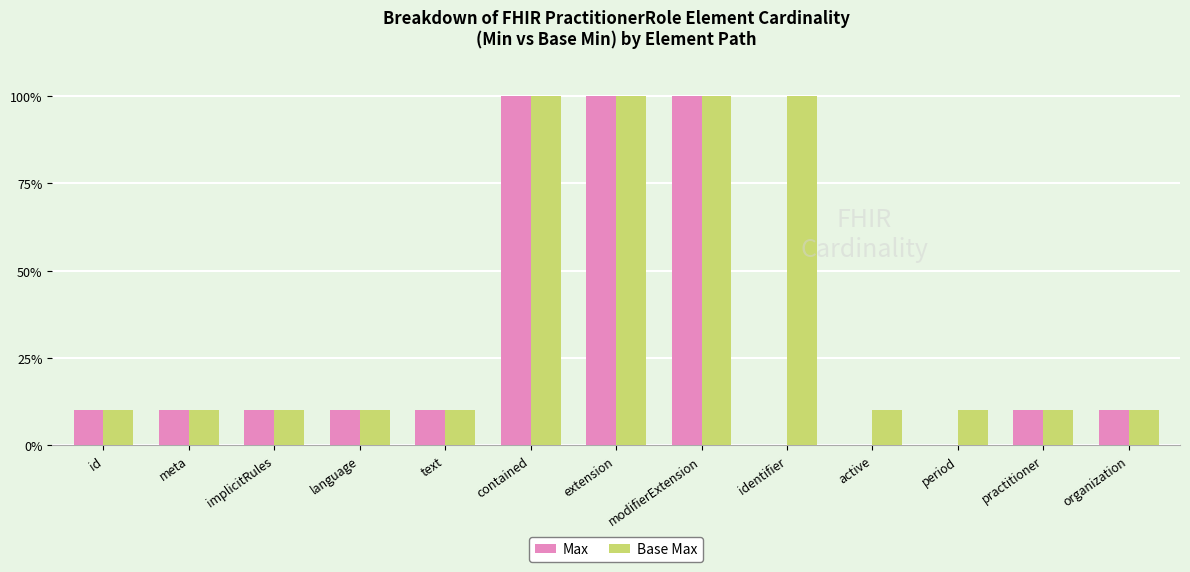

Which series has the largest total across all categories?

Base Max